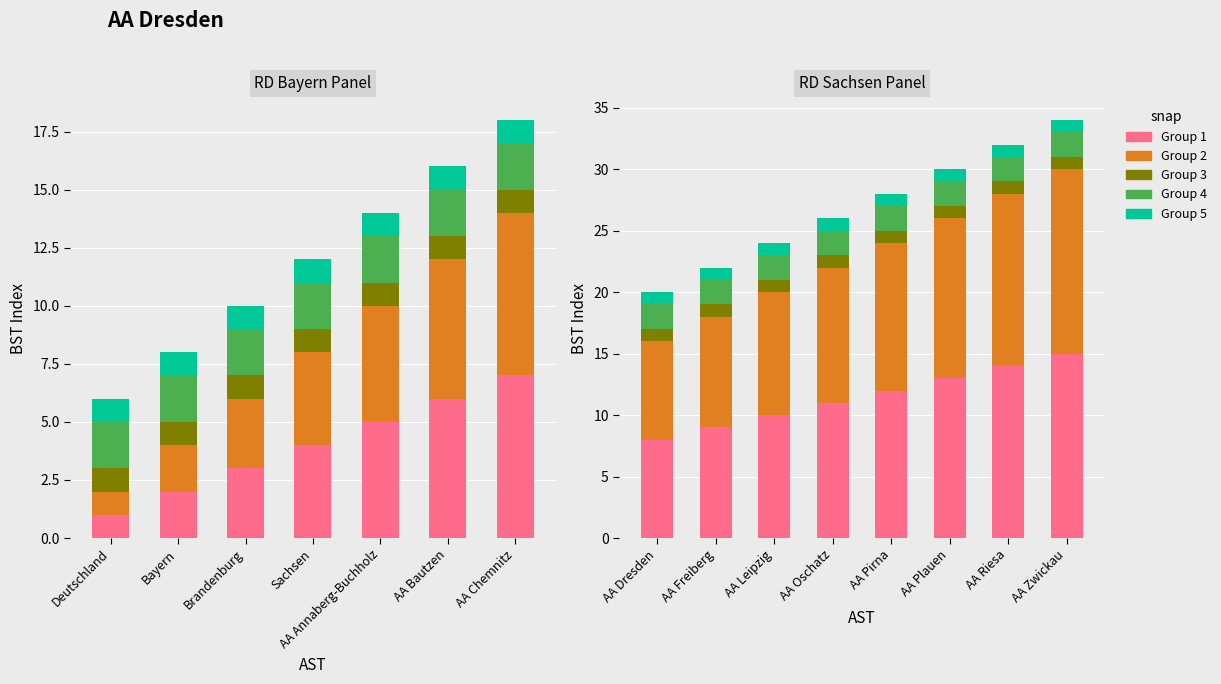

What is the label of the 7th bar from the left?

AA Riesa